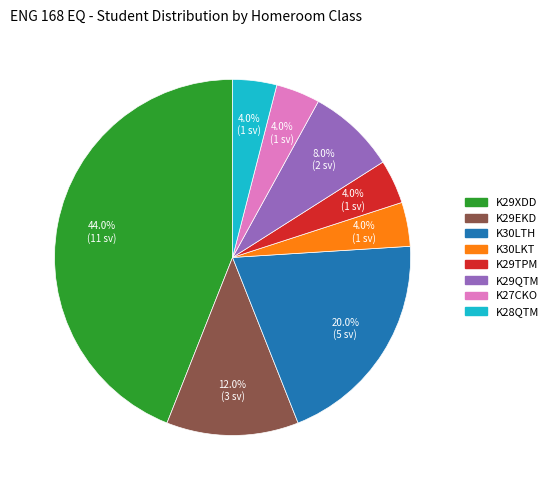

To the nearest percent, what is the average slice percentage?

12%